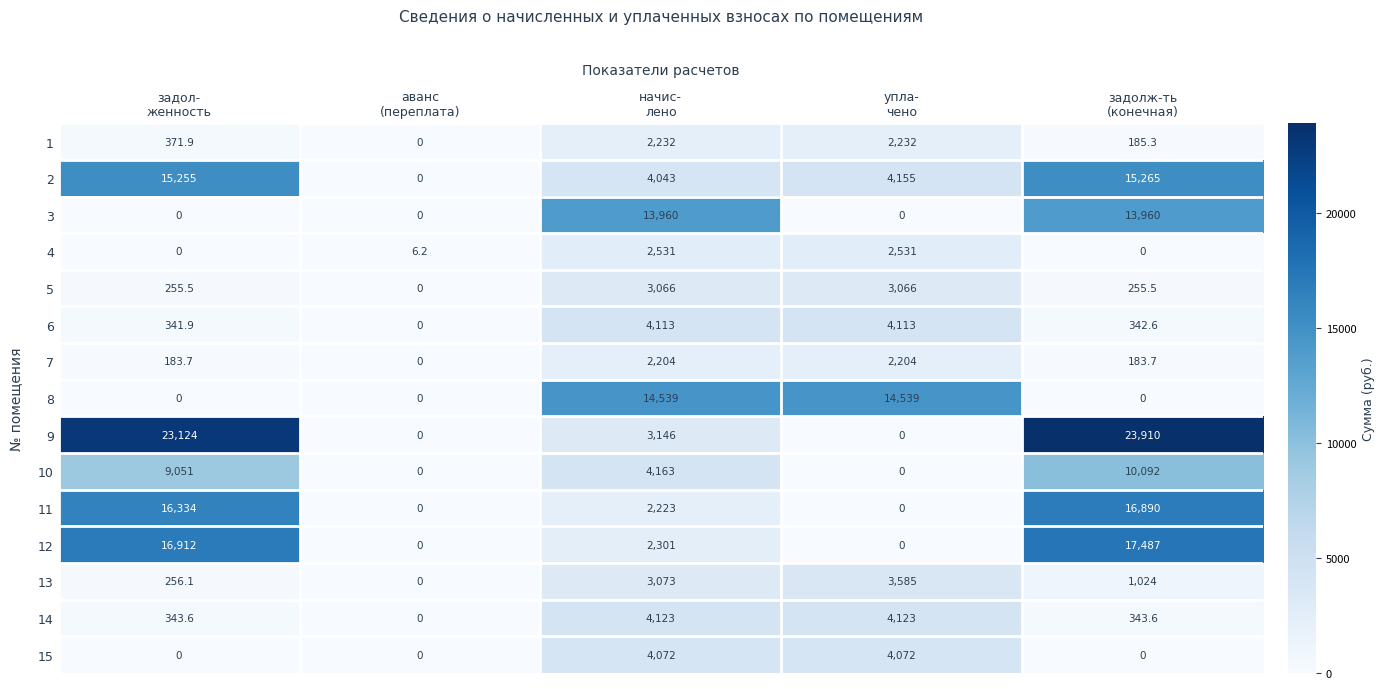

At how many categories does at least one series exceed 19535?

2